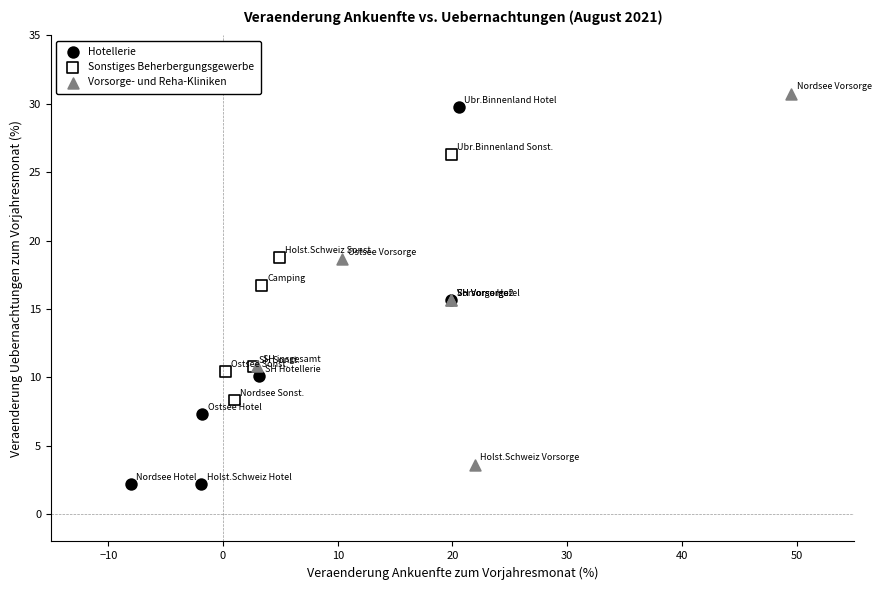

Which series has the largest Y range (max minus min)?

Hotellerie